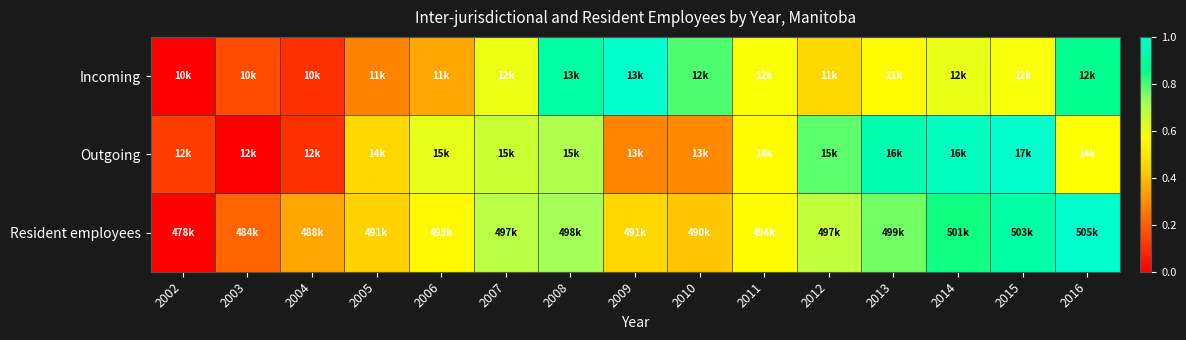

Which series has the largest total across all categories?

Resident employees